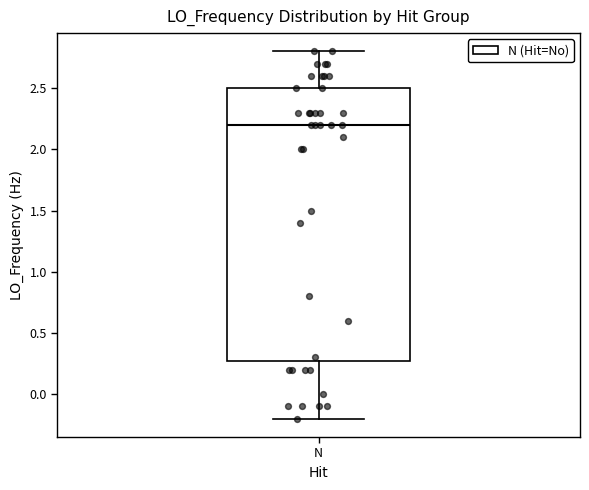

Transcribe this box plot: give where the median line is, the range the box spans, and where the two whiskers end, as read against the y-axis. The values are not printed on the chart, so give them approximately, as read against the axis.

median 2.2, box 0.3 to 2.5, whiskers -0.2 to 2.8